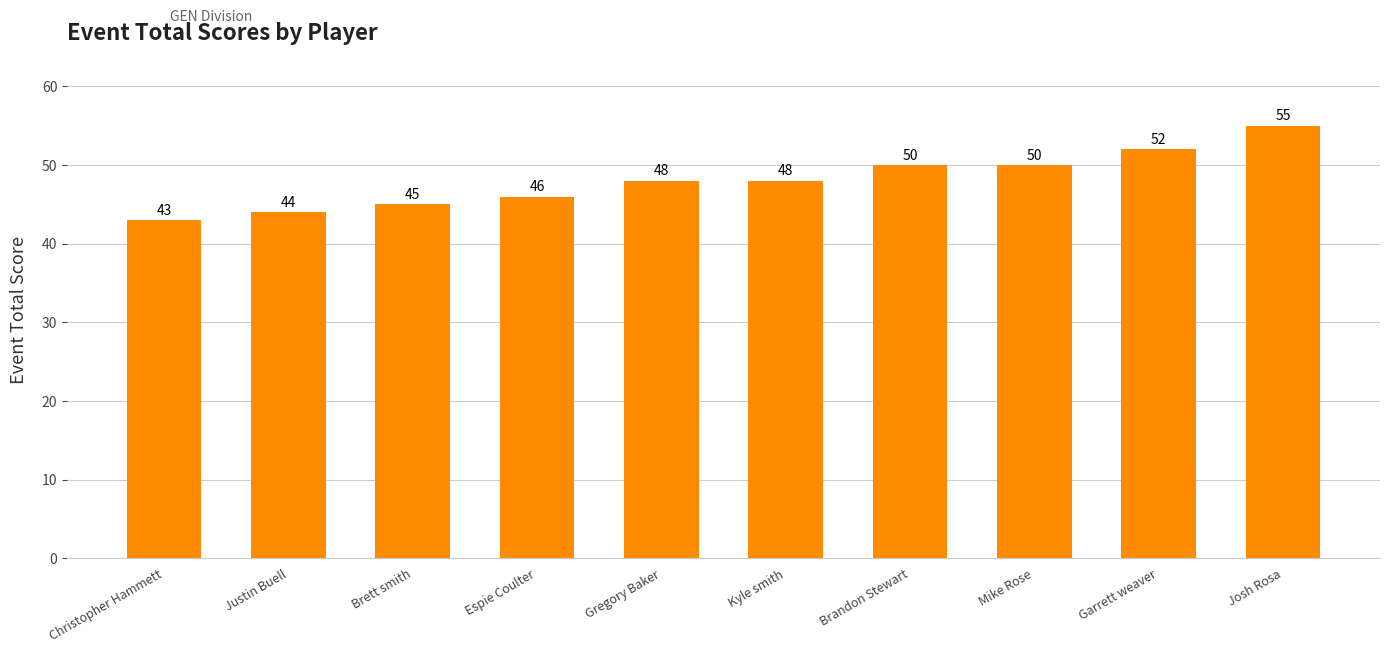

What is the difference between the maximum and minimum values?

12